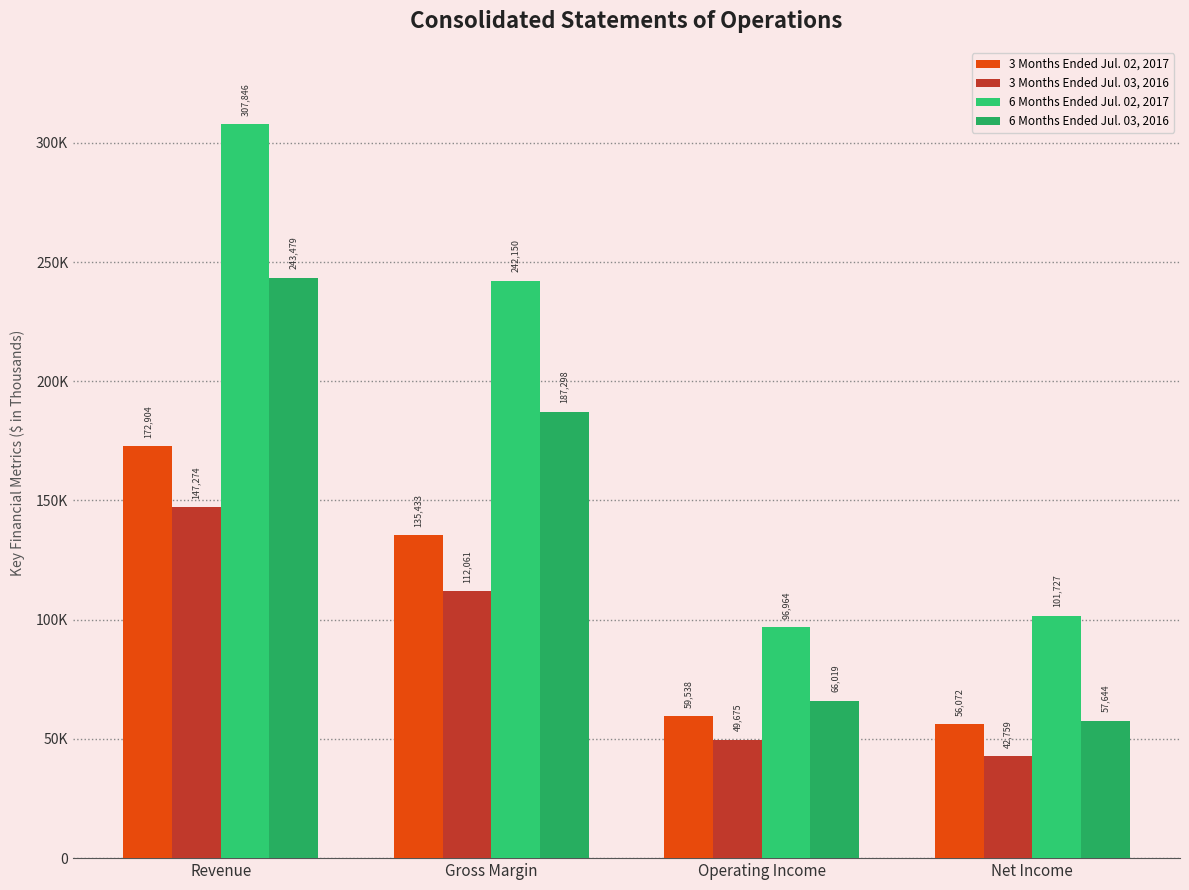

Are the bars grouped side by side (vs. stacked)?

Yes